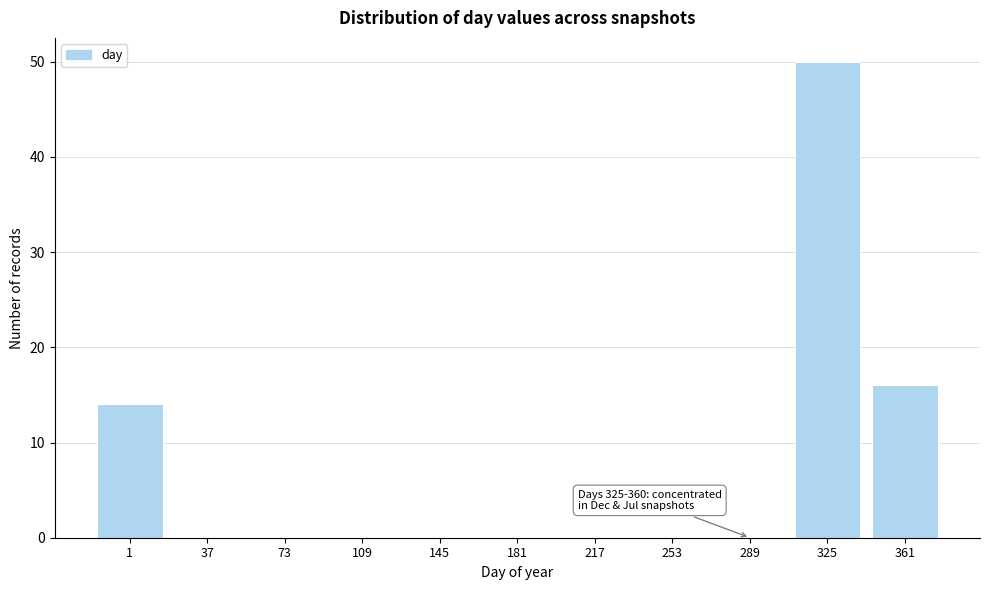

Reading left to right, transcribe all the data shown in this chart.

1=14	37=0	73=0	109=0	145=0	181=0	217=0	253=0	289=0	325=50	361=16